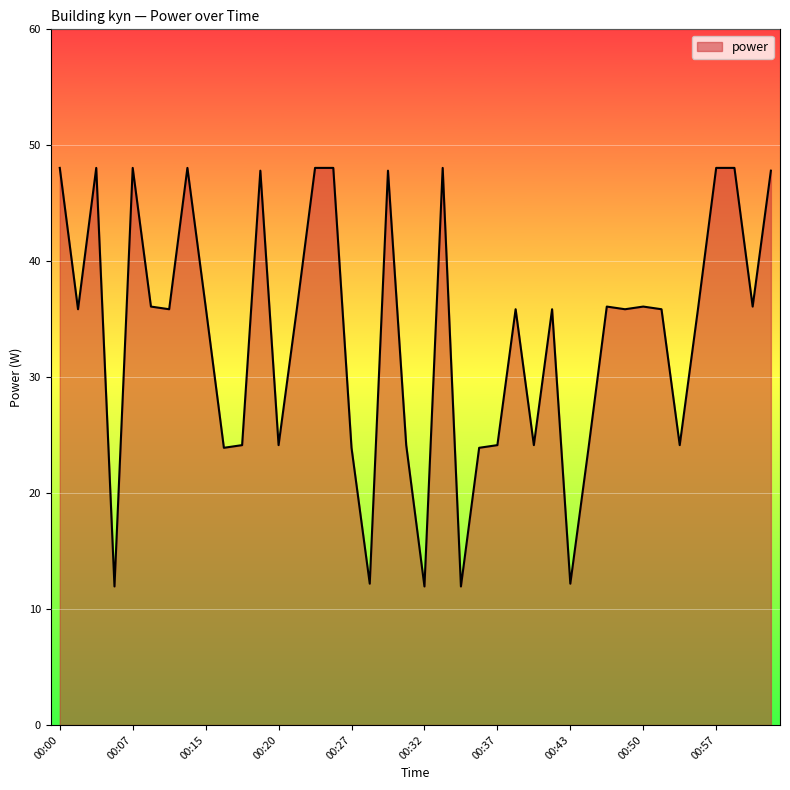

What is the difference between the maximum and minimum values?

36.1